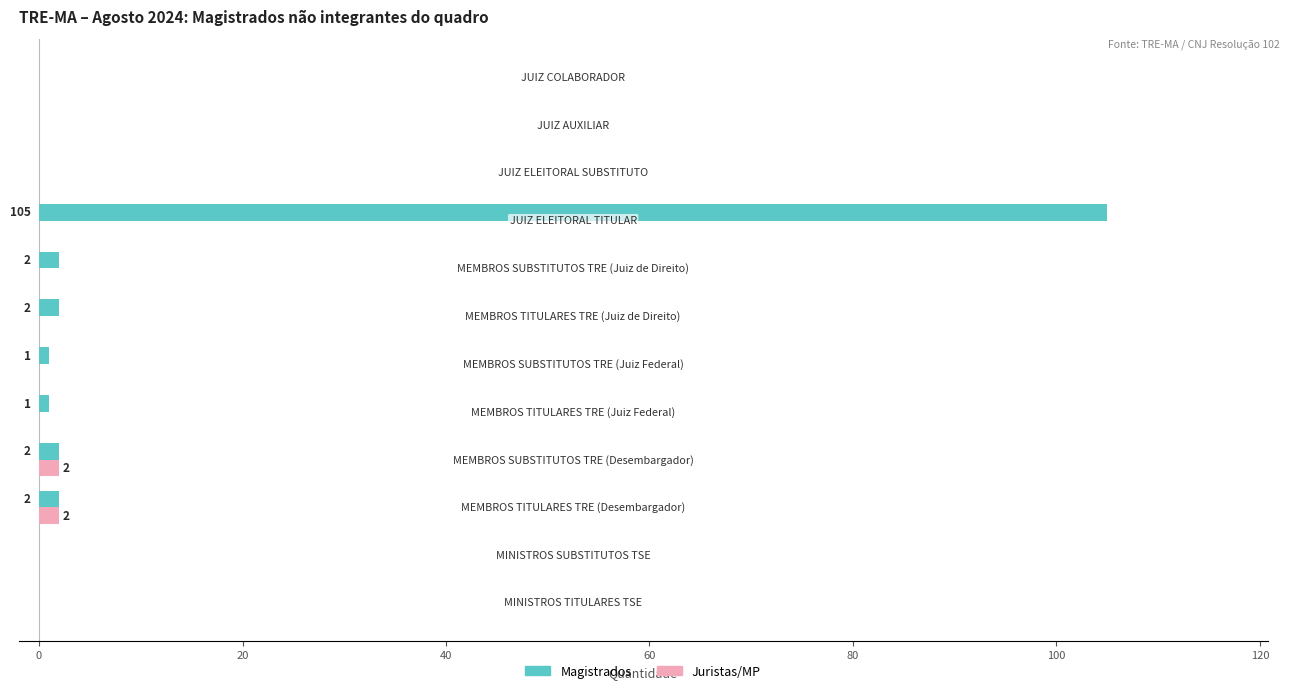

What is the greatest value displayed?

105